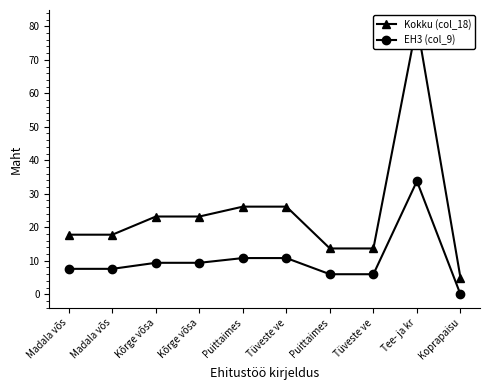

Which series has the widest spread of values?

Kokku (col_18)